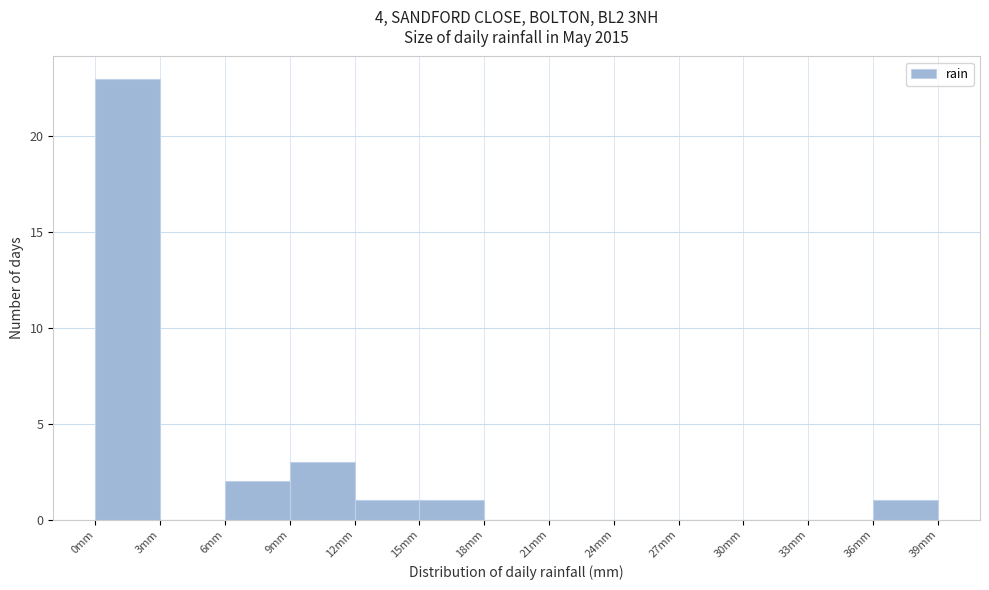

Reading left to right, transcribe this chart: for each bar, give the range it covers on the x-axis and its height. The values are not printed on the chart, so give them approximately, as read against the axis.

0 to 3: 23
3 to 6: 0
6 to 9: 2
9 to 12: 3
12 to 15: 1
15 to 18: 1
18 to 21: 0
21 to 24: 0
24 to 27: 0
27 to 30: 0
30 to 33: 0
33 to 36: 0
36 to 39: 1